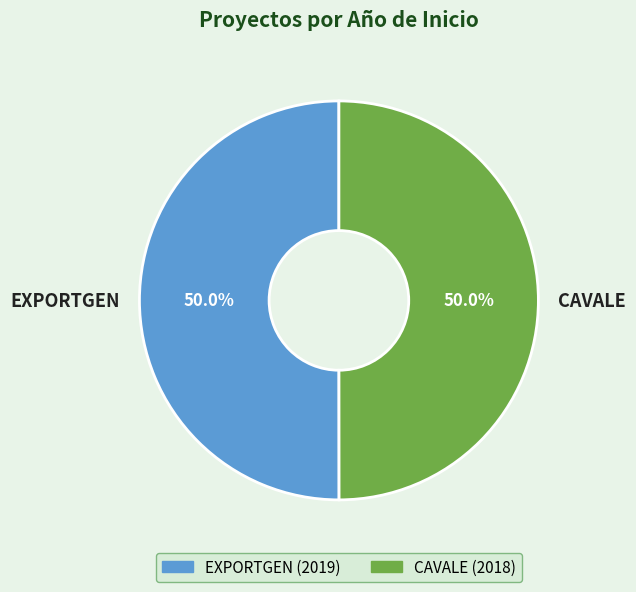

What is the ratio of the value at EXPORTGEN to the value at CAVALE?

1.0